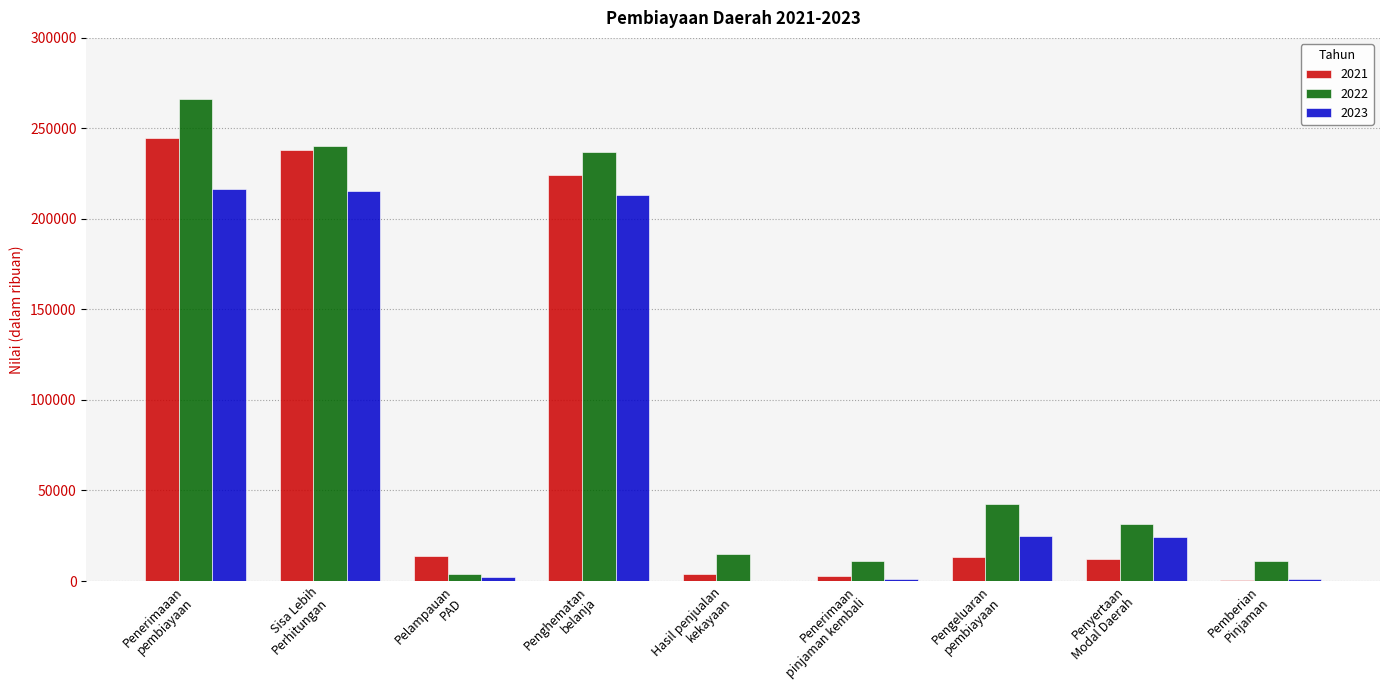

Is the value of 2023 at Penerimaan
pinjaman kembali greater than the value of 2021 at Pelampauan
PAD?

No